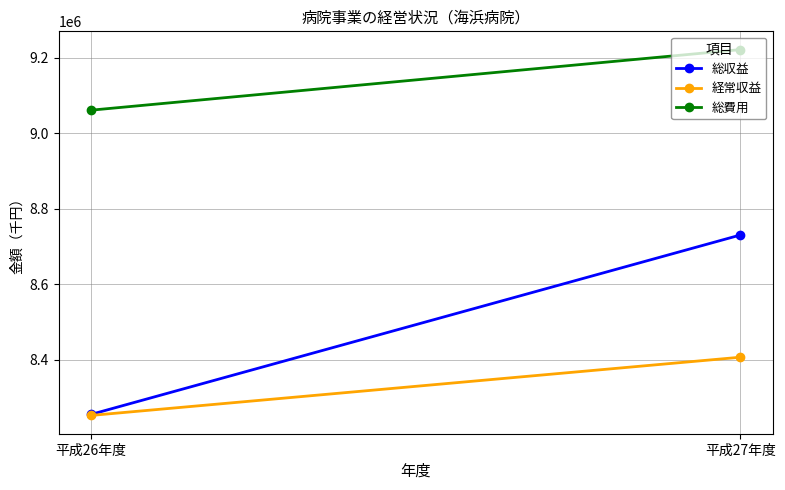

How many lines are shown in the chart?

3